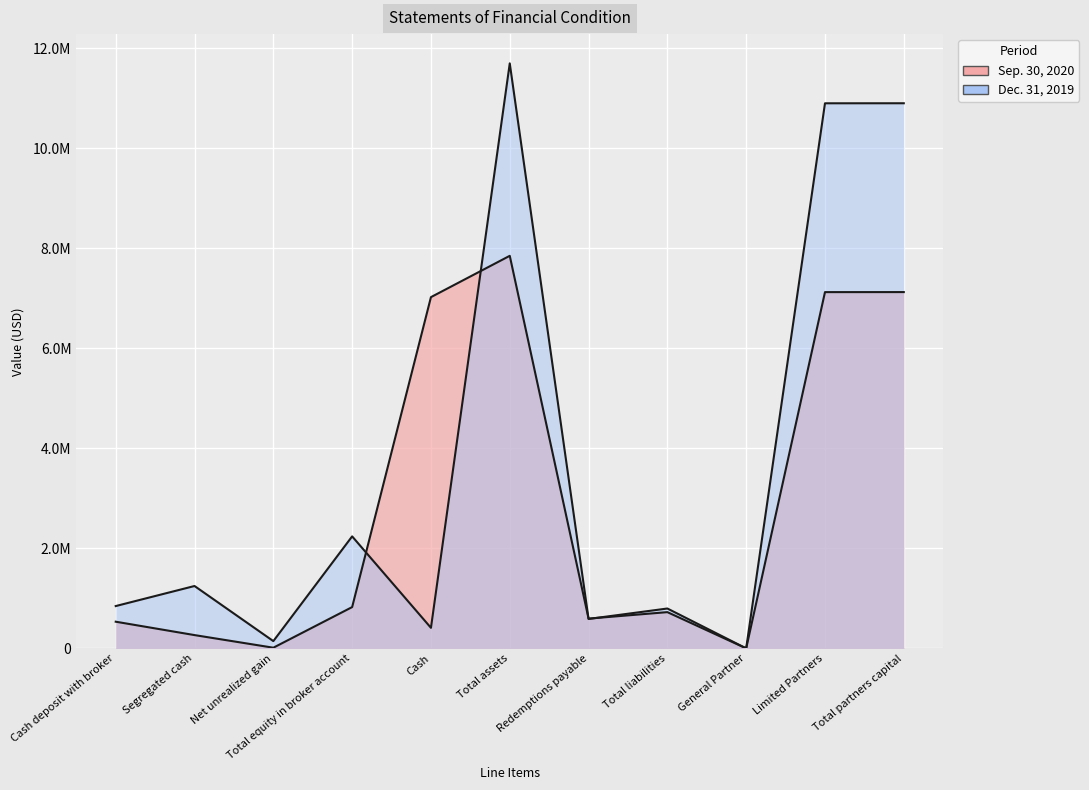

How many lines are shown in the chart?

2